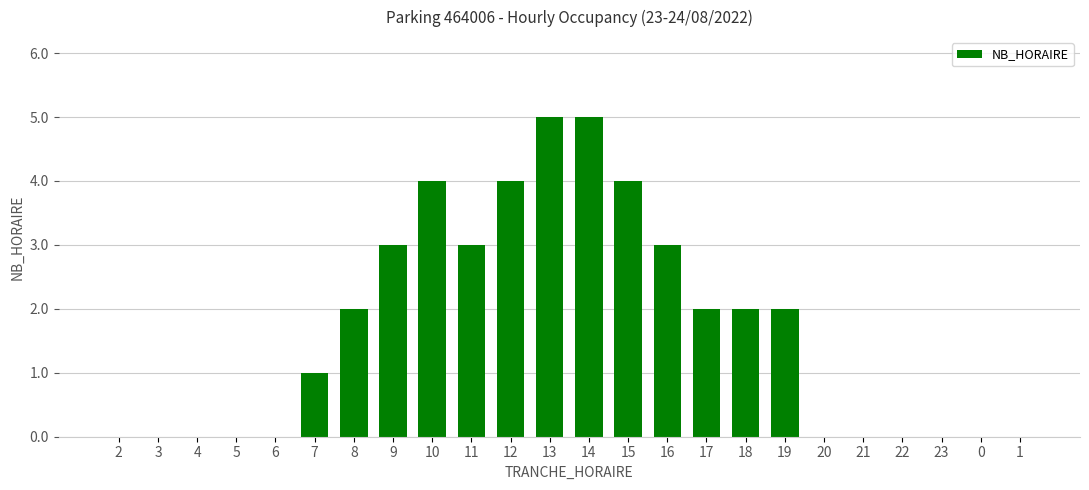

Are the bars horizontal?

No